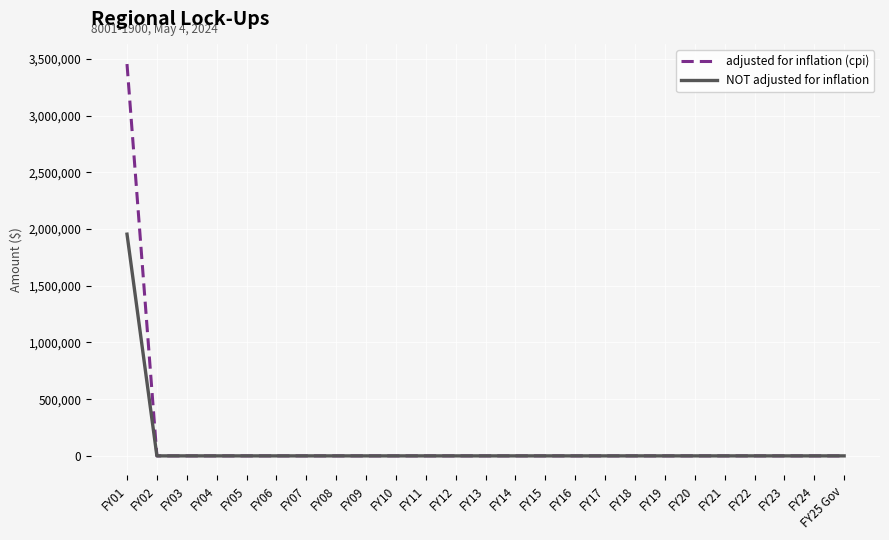

Reading left to right, extract all data points from this chart.

adjusted for inflation (cpi): FY01=3455130	FY02=0	FY03=0	FY04=0	FY05=0	FY06=0	FY07=0	FY08=0	FY09=0	FY10=0	FY11=0	FY12=0	FY13=0	FY14=0	FY15=0	FY16=0	FY17=0	FY18=0	FY19=0	FY20=0	FY21=0	FY22=0	FY23=0	FY24=0	FY25 Gov=0
NOT adjusted for inflation: FY01=1955000	FY02=0	FY03=0	FY04=0	FY05=0	FY06=0	FY07=0	FY08=0	FY09=0	FY10=0	FY11=0	FY12=0	FY13=0	FY14=0	FY15=0	FY16=0	FY17=0	FY18=0	FY19=0	FY20=0	FY21=0	FY22=0	FY23=0	FY24=0	FY25 Gov=0